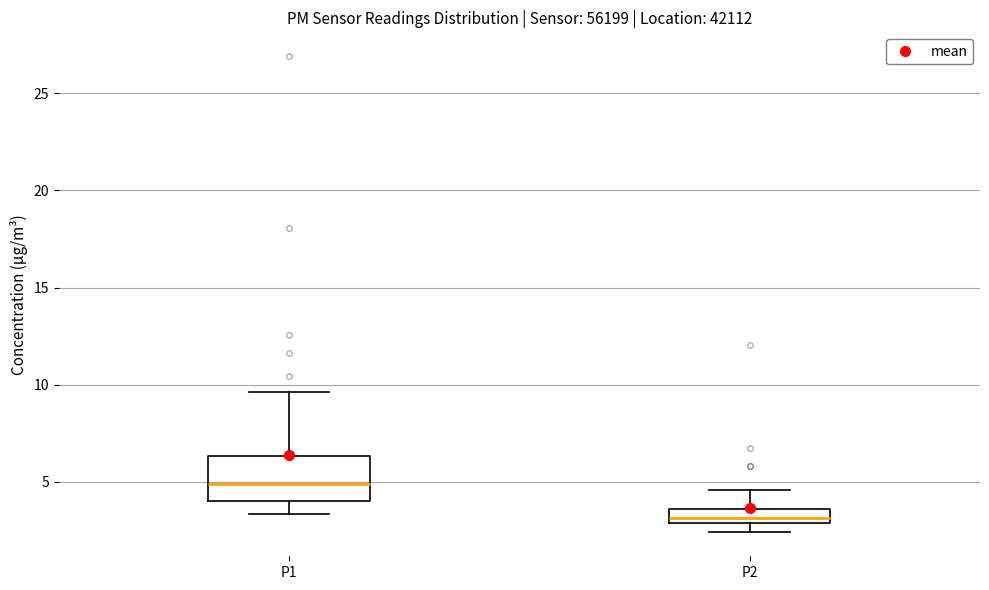

Reading left to right, transcribe this box plot: for each box, give where its median line is, the range the box spans, and where its two whiskers end, as read against the y-axis. The values are not printed on the chart, so give them approximately, as read against the axis.

P1: median 5.0, box 4.0 to 6.5, whiskers 3.5 to 9.5
P2: median 3.0 (inside the box), box 3.0 to 3.5, whiskers 2.5 to 4.5